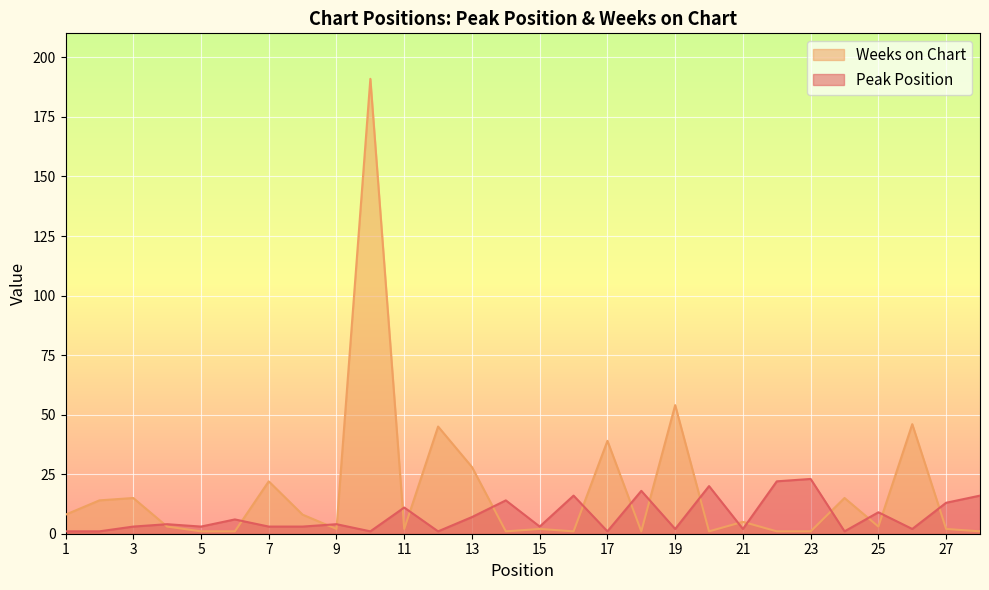

Reading right to left, what are all the values shown in this chart?

Peak Position: 28=16	27=13	26=2	25=9	24=1	23=23	22=22	21=2	20=20	19=2	18=18	17=1	16=16	15=3	14=14	13=7	12=1	11=11	10=1	9=4	8=3	7=3	6=6	5=3	4=4	3=3	2=1	1=1
Weeks on Chart: 28=1	27=2	26=46	25=3	24=15	23=1	22=1	21=5	20=1	19=54	18=1	17=39	16=1	15=2	14=1	13=28	12=45	11=2	10=191	9=2	8=8	7=22	6=1	5=1	4=3	3=15	2=14	1=8